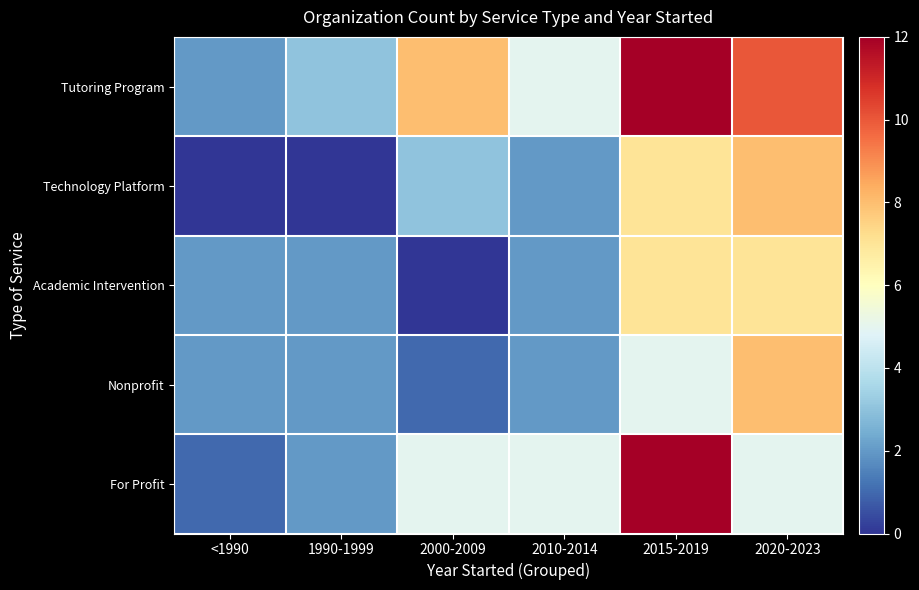

At which category is the sum across all series the highest?

2015-2019